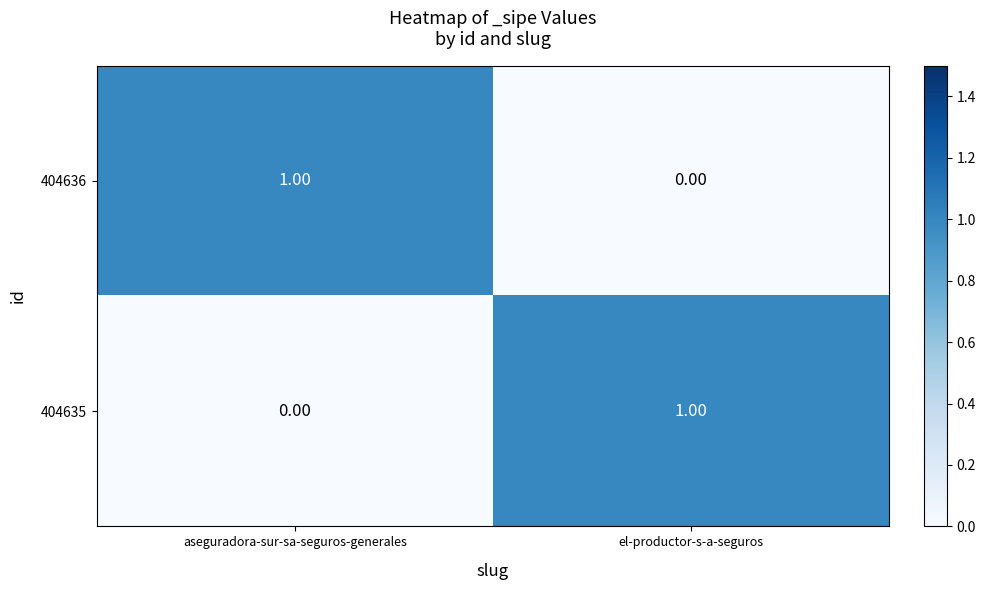

At which label does 404635 reach its minimum?

aseguradora-sur-sa-seguros-generales